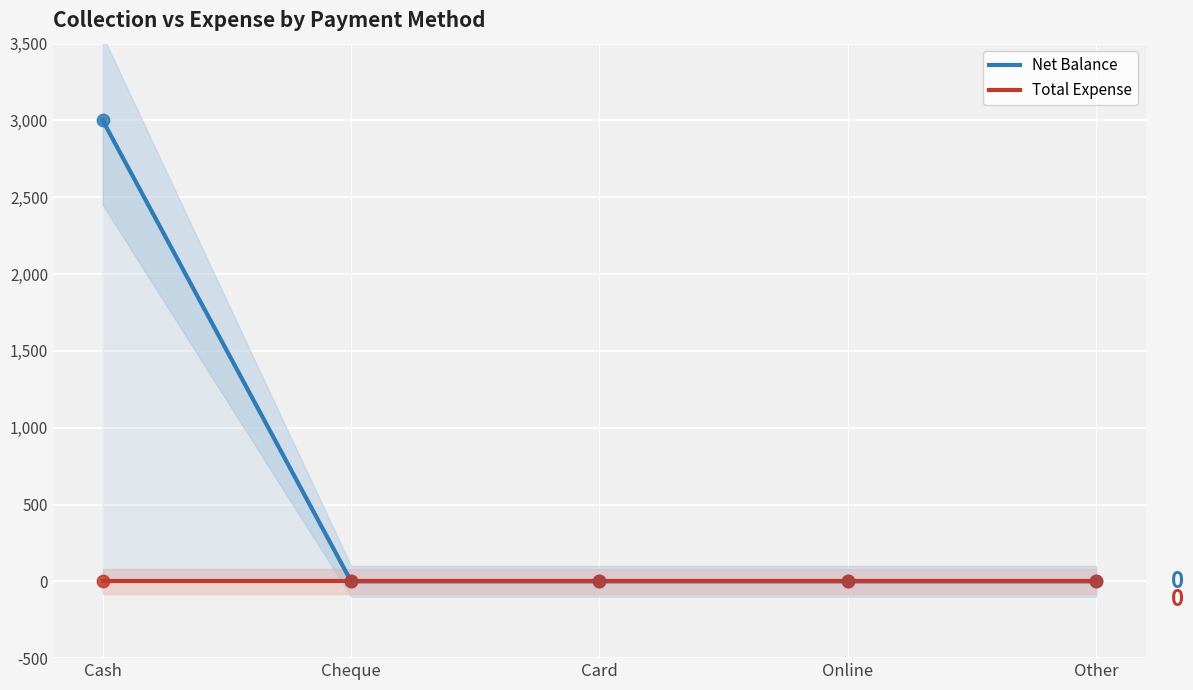

Which series reaches the maximum Y coordinate?

Net Balance